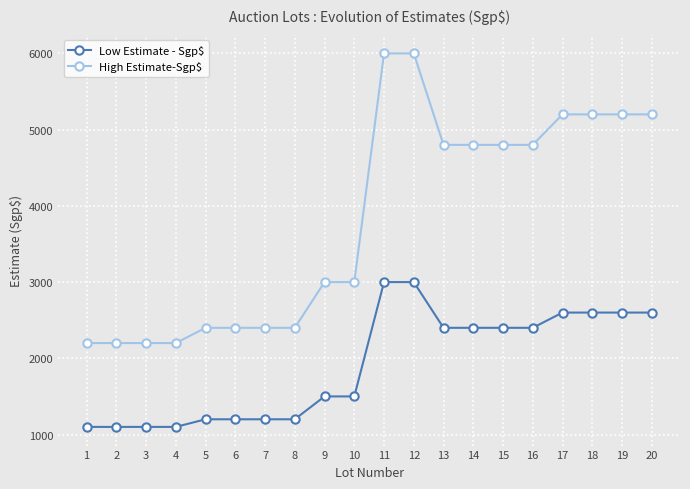

Rank the series at 18 from highest to lowest value.

High Estimate-Sgp$, Low Estimate - Sgp$